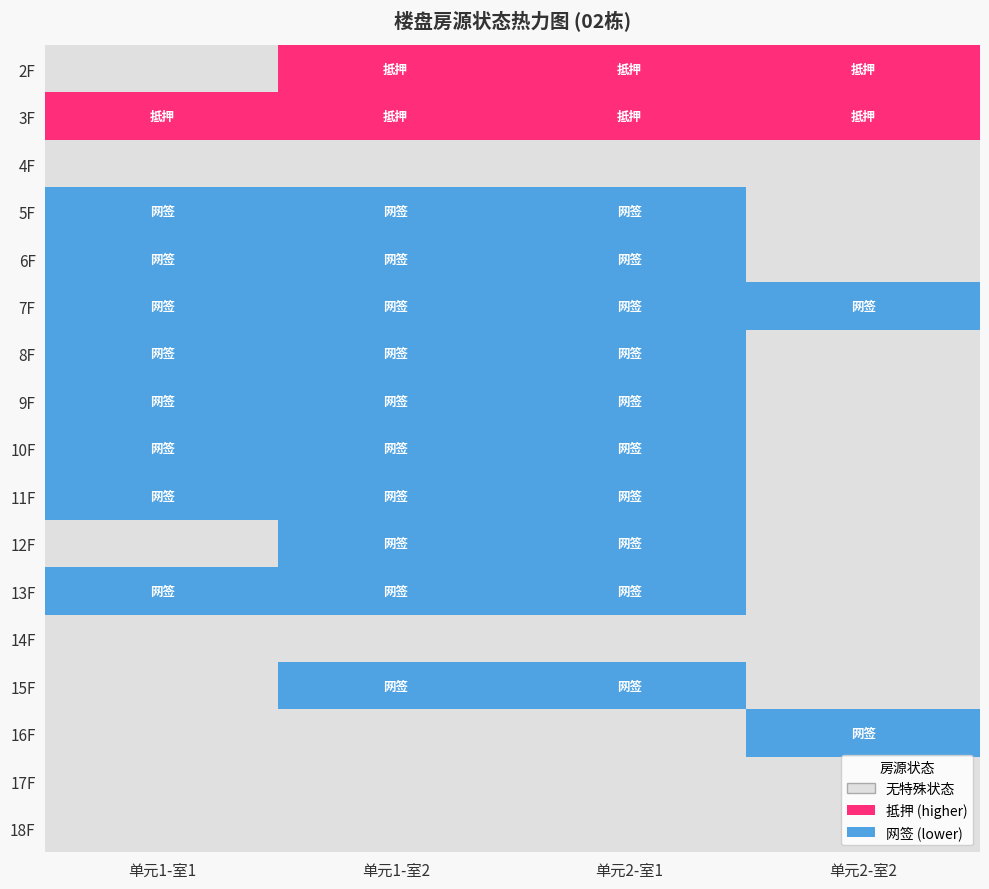

What is the spread (max minus min) of values at 单元1-室2?

2